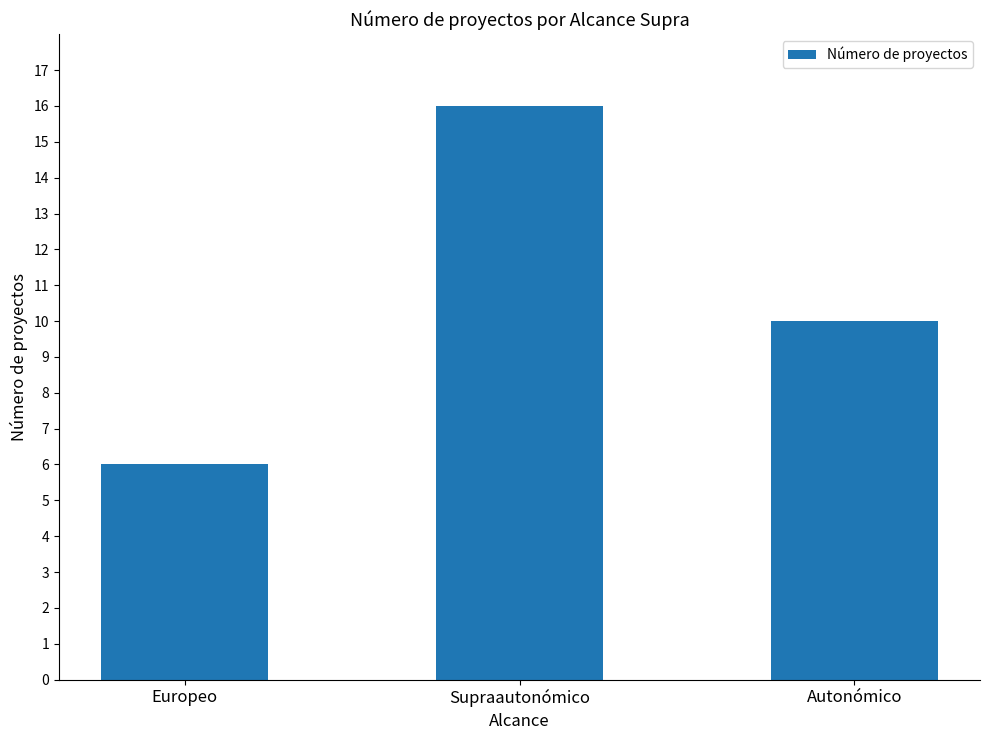

What is the label of the 3rd bar from the left?

Autonómico